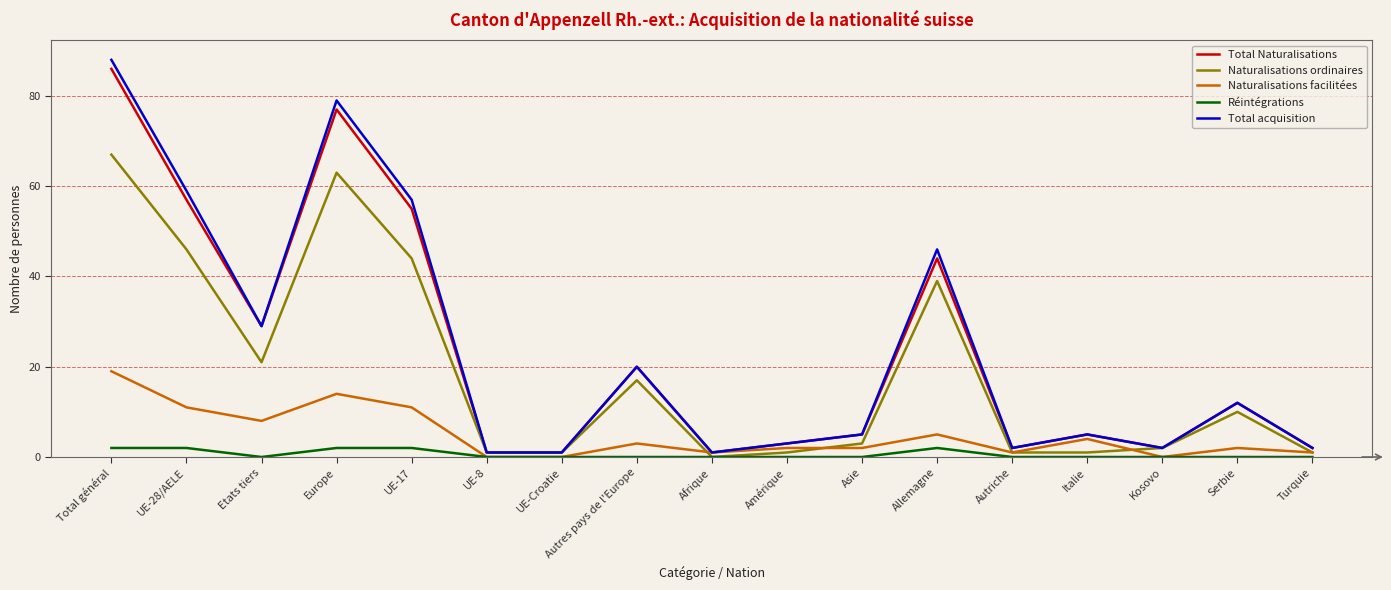

Which category has the highest value in the Naturalisations facilitées series?

Total général